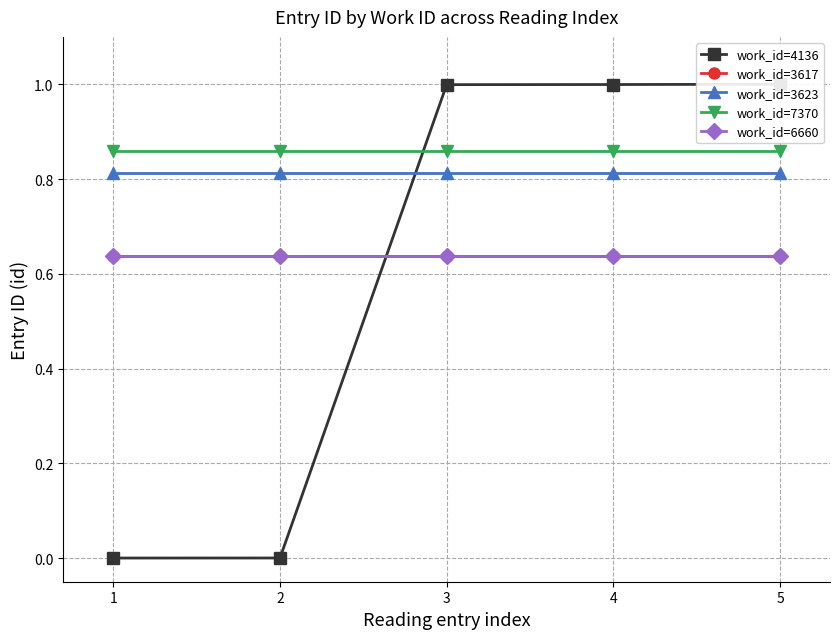

The work_id=6660 series shows 0.3 at 2. True or false?

False